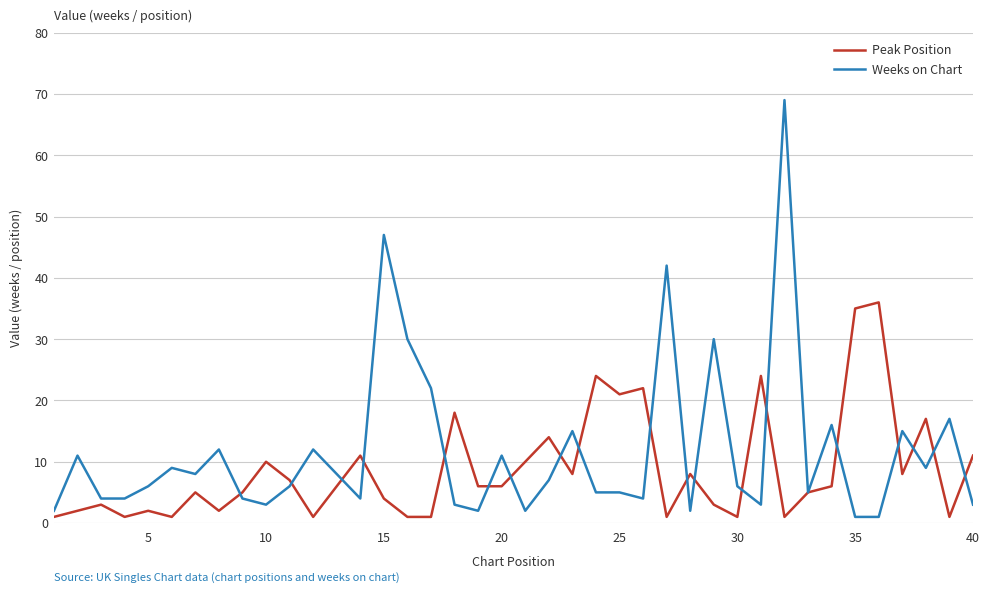

What is the greatest value displayed?

69